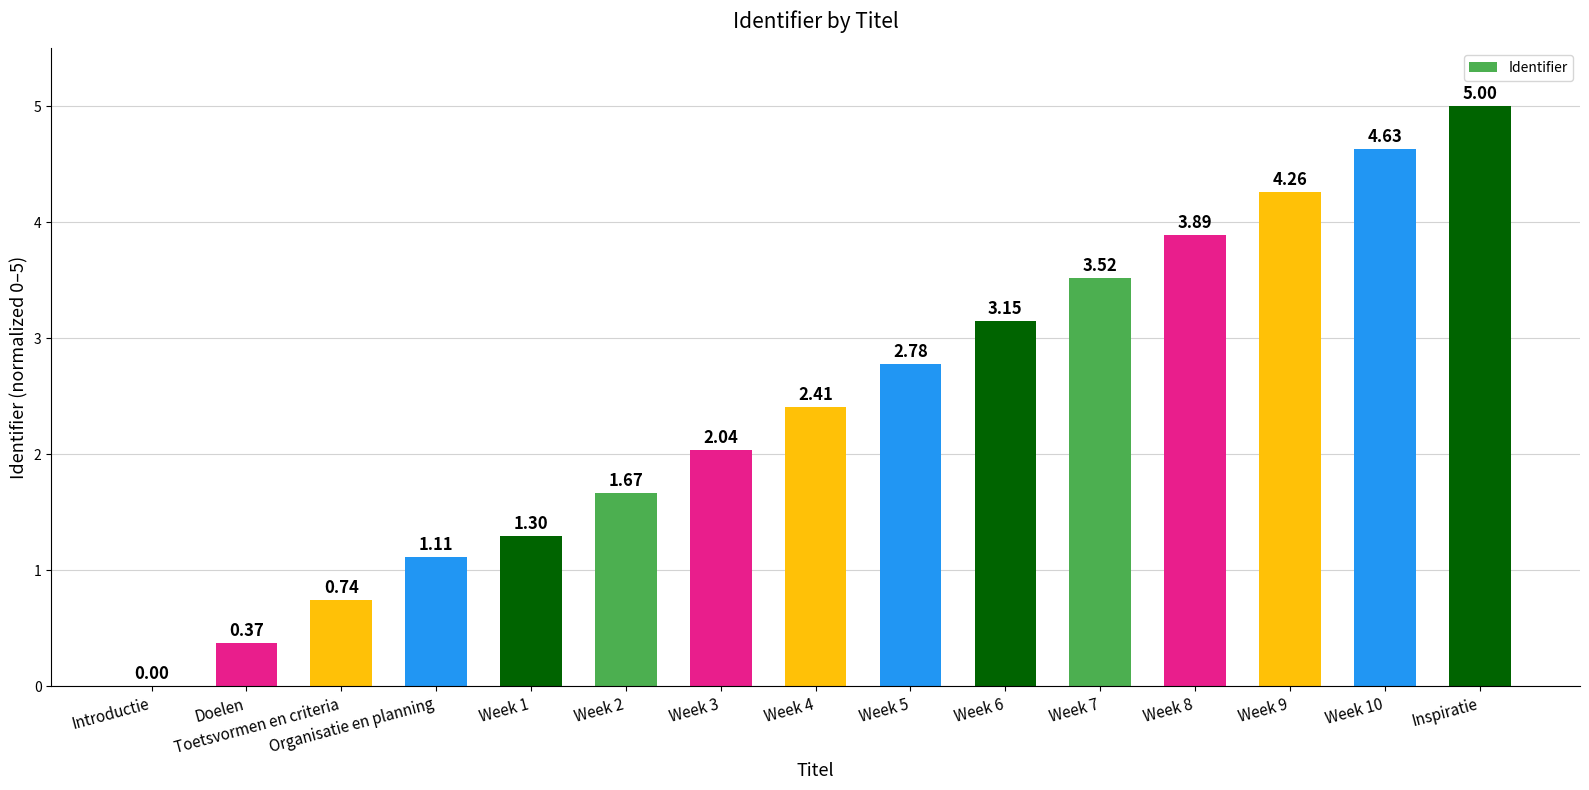

Count the number of data series in this chart.

1